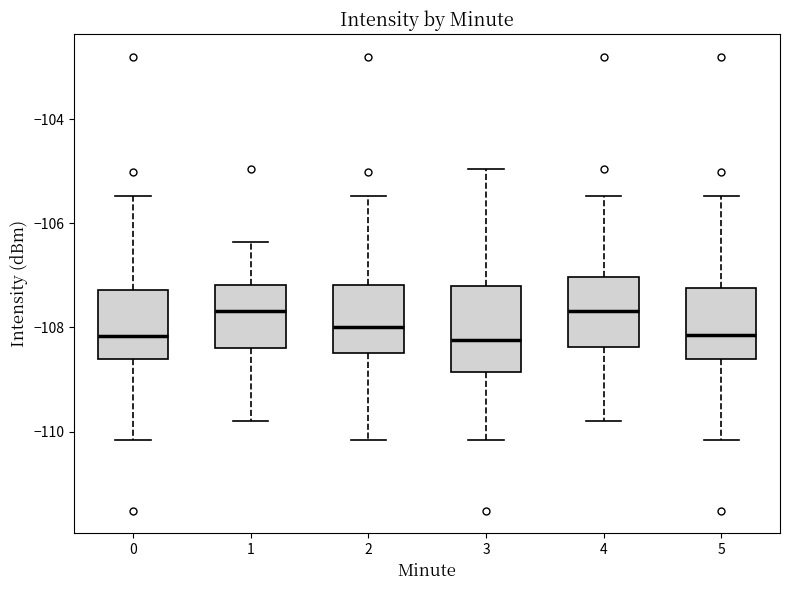

Reading left to right, read every box against the y-axis: the position of its median line, the range the box covers, and the ends of its whiskers. The values are not printed on the chart, so give them approximately, as read against the axis.

0: median -108.2, box -108.6 to -107.2, whiskers -110.2 to -105.4
1: median -107.6, box -108.4 to -107.2, whiskers -109.8 to -106.4
2: median -108.0, box -108.4 to -107.2, whiskers -110.2 to -105.4
3: median -108.2, box -108.8 to -107.2, whiskers -110.2 to -105.0
4: median -107.6, box -108.4 to -107.0, whiskers -109.8 to -105.4
5: median -108.2, box -108.6 to -107.2, whiskers -110.2 to -105.4